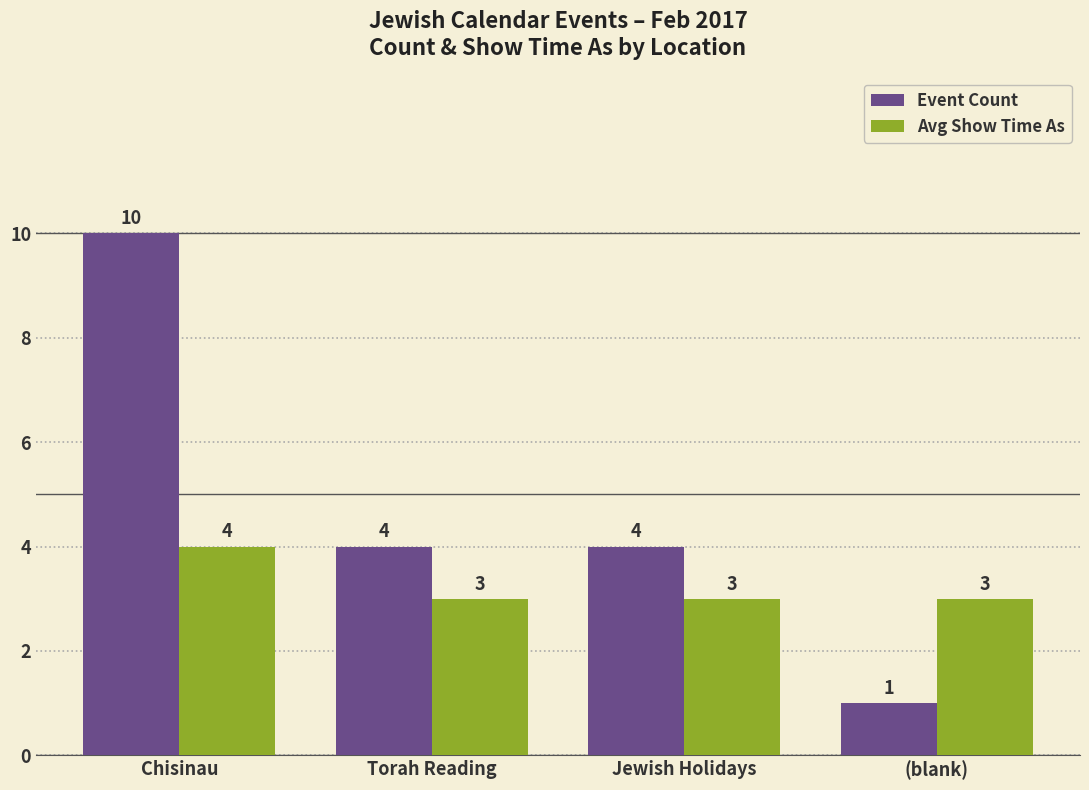

At (blank), list the series in order from smallest to largest.

Event Count, Avg Show Time As